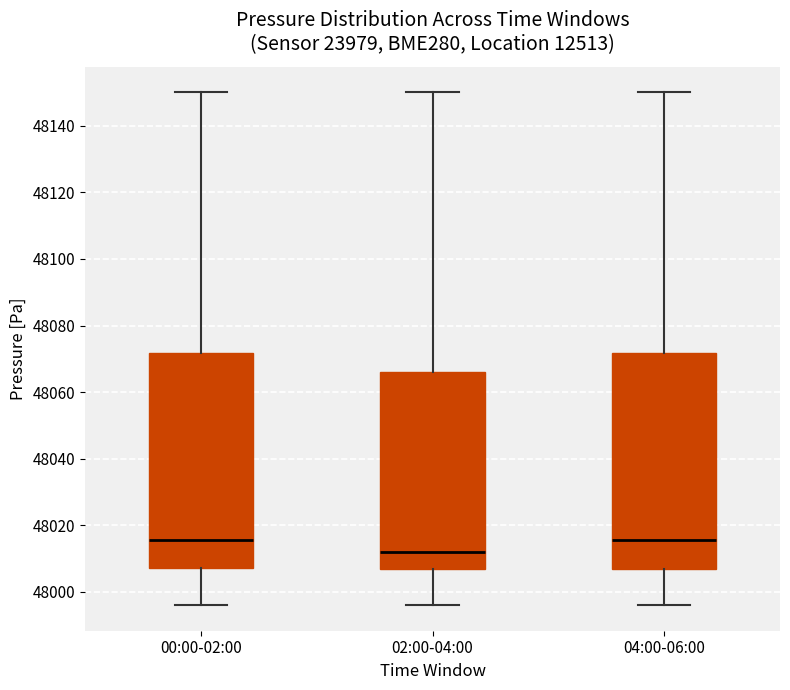

Reading left to right, read every box against the y-axis: the position of its median line, the range the box covers, and the ends of its whiskers. The values are not printed on the chart, so give them approximately, as read against the axis.

00:00-02:00: median 48016, box 48008 to 48072, whiskers 47996 to 48150
02:00-04:00: median 48012, box 48006 to 48066, whiskers 47996 to 48150
04:00-06:00: median 48016, box 48006 to 48072, whiskers 47996 to 48150